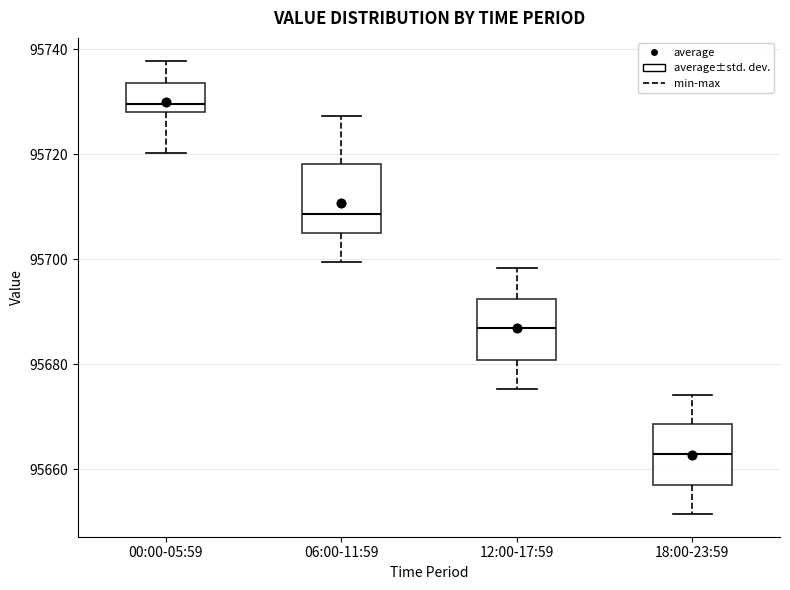

Reading left to right, read every box against the y-axis: the position of its median line, the range the box covers, and the ends of its whiskers. The values are not printed on the chart, so give them approximately, as read against the axis.

00:00-05:59: median 95730, box 95728 to 95734, whiskers 95720 to 95738
06:00-11:59: median 95708, box 95706 to 95718, whiskers 95700 to 95728
12:00-17:59: median 95688, box 95680 to 95692, whiskers 95676 to 95698
18:00-23:59: median 95662, box 95658 to 95668, whiskers 95652 to 95674